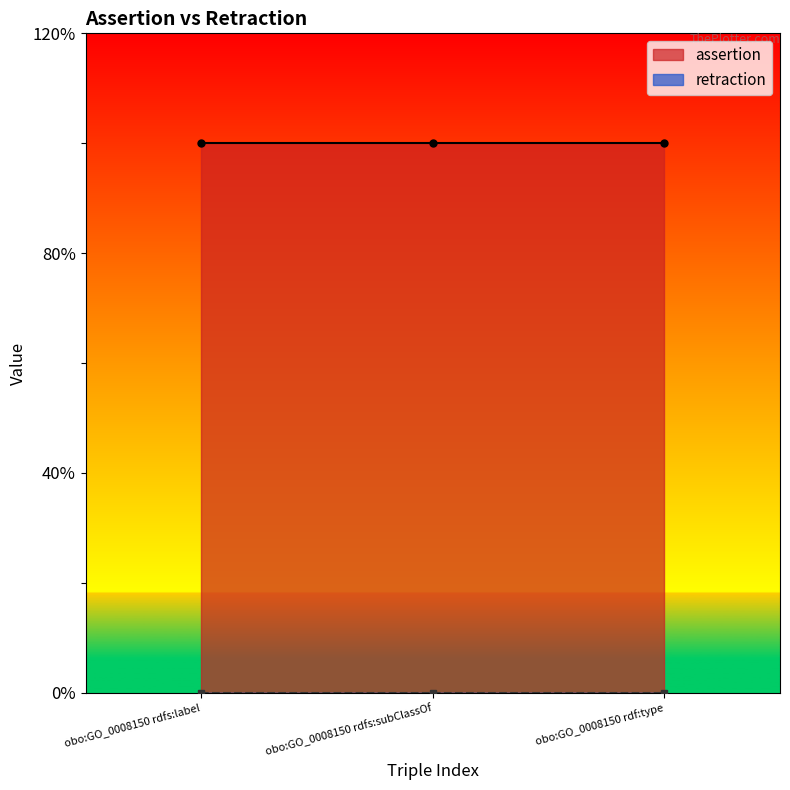

Which label corresponds to the smallest value in the chart?

obo:GO_0008150 rdfs:label